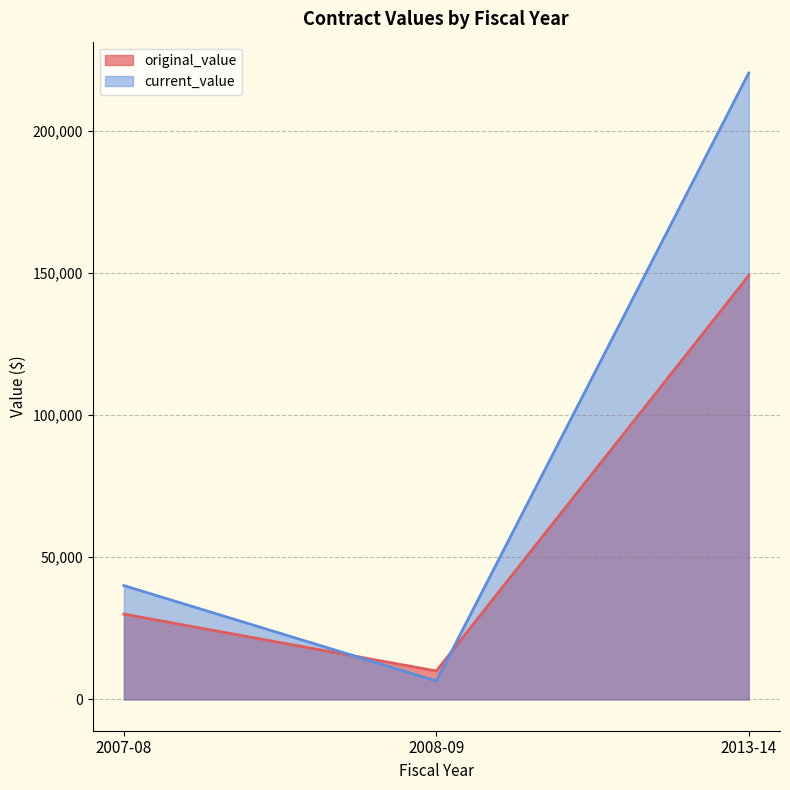

List the series in order of their peak value, highest first.

current_value, original_value